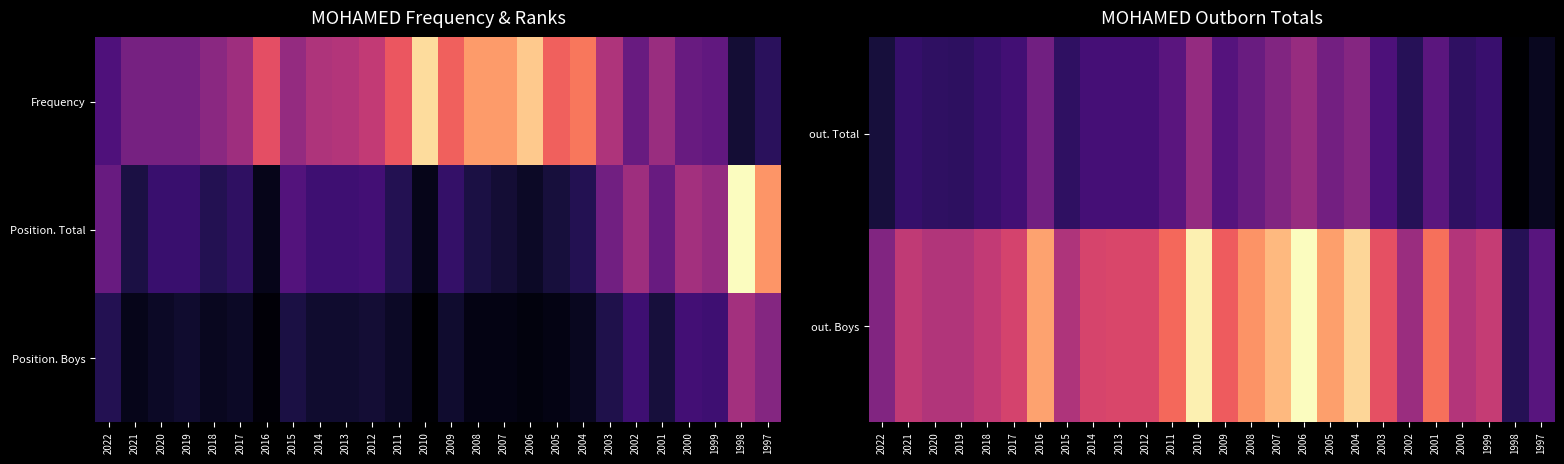

Is it true that out. Boys equals 0.2 at 2002?

False